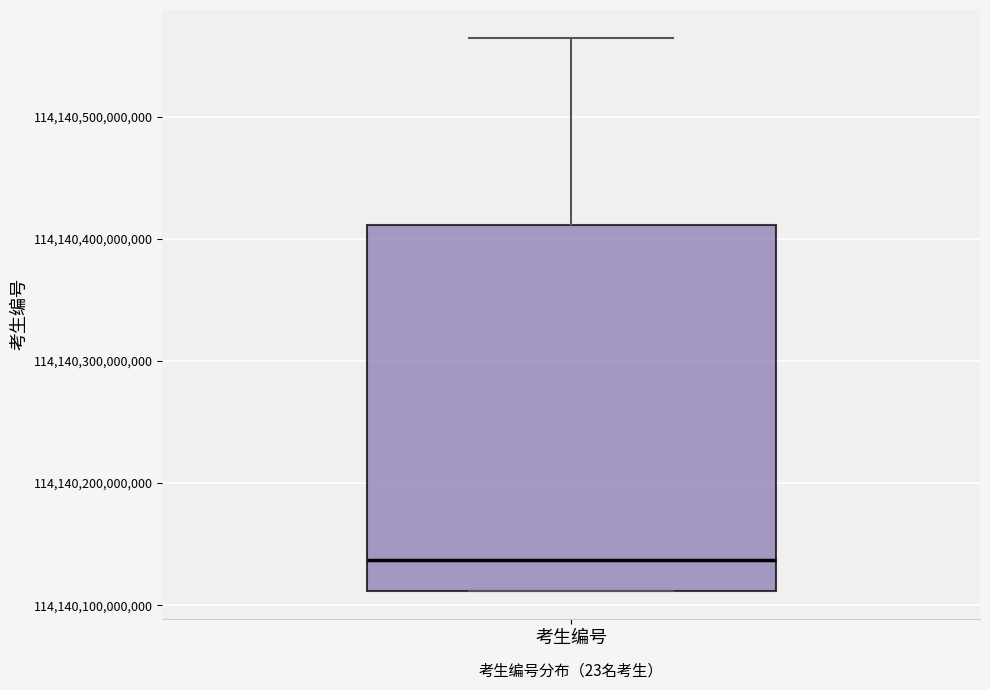

Read this box plot against the y-axis: the position of the median line, the range covered by the box, and the ends of both whiskers. The values are not printed on the chart, so give them approximately, as read against the axis.

median 114140140000000, box 114140110000000 to 114140410000000, whiskers 114140110000000 to 114140570000000